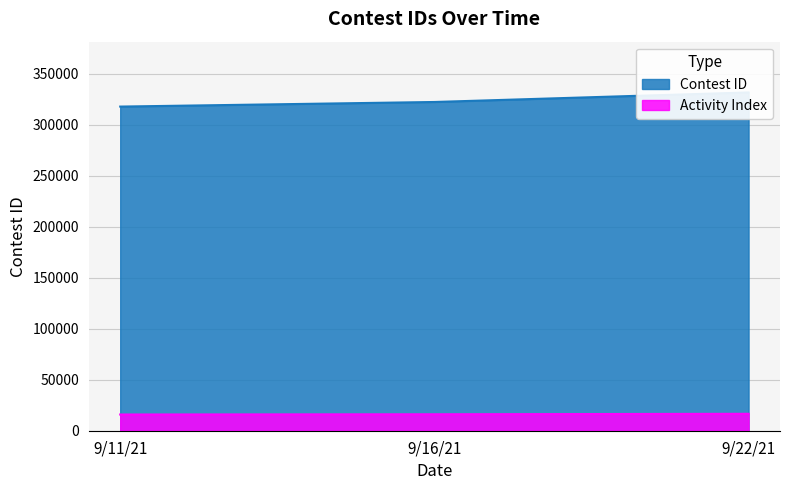

Does the chart have visible grid lines?

Yes